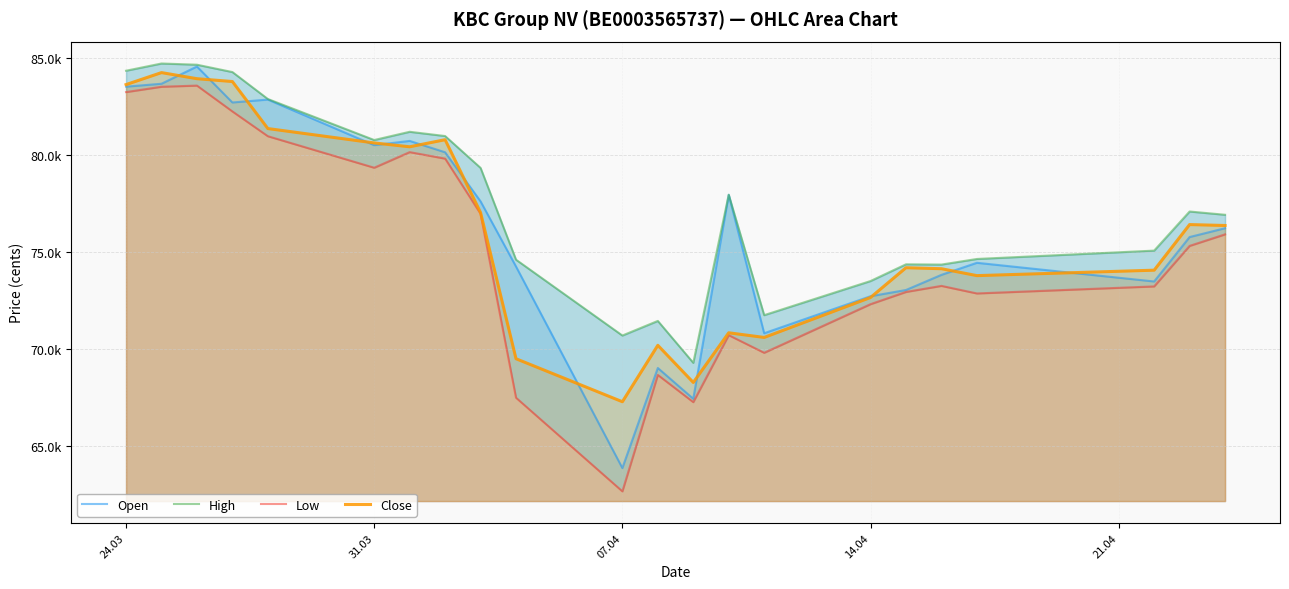

What is the maximum value shown in the chart?

84694